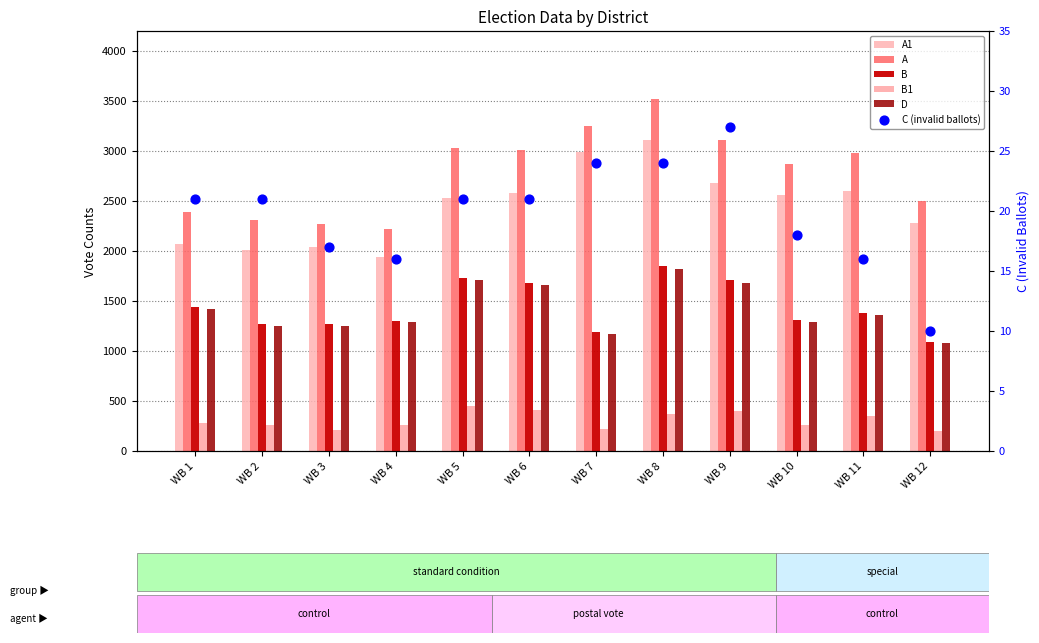

Which series has the largest total across all categories?

A